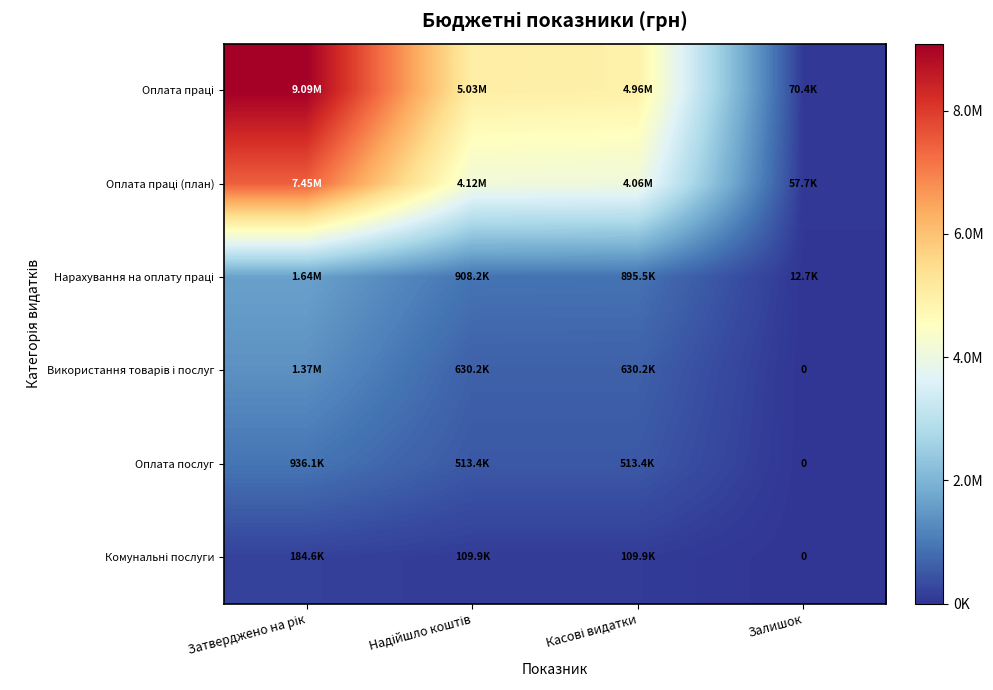

Which series has the largest range (max minus min)?

Оплата праці